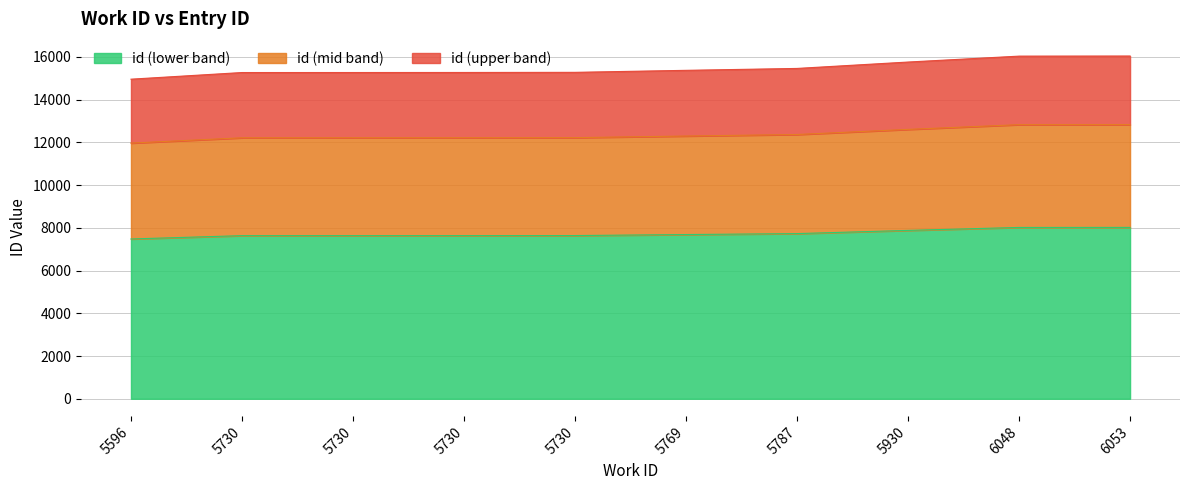

Does the chart display data point markers on the line(s)?

No